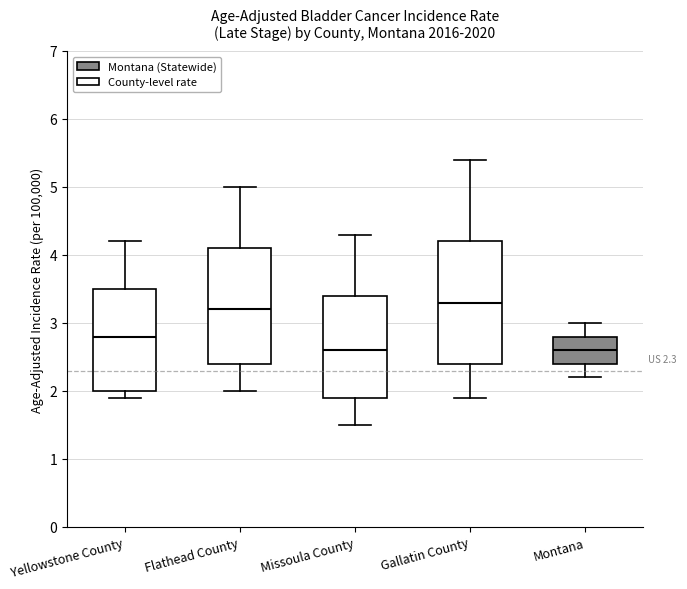

Which box is the tallest, from its lower edge to its upper edge?

Gallatin County